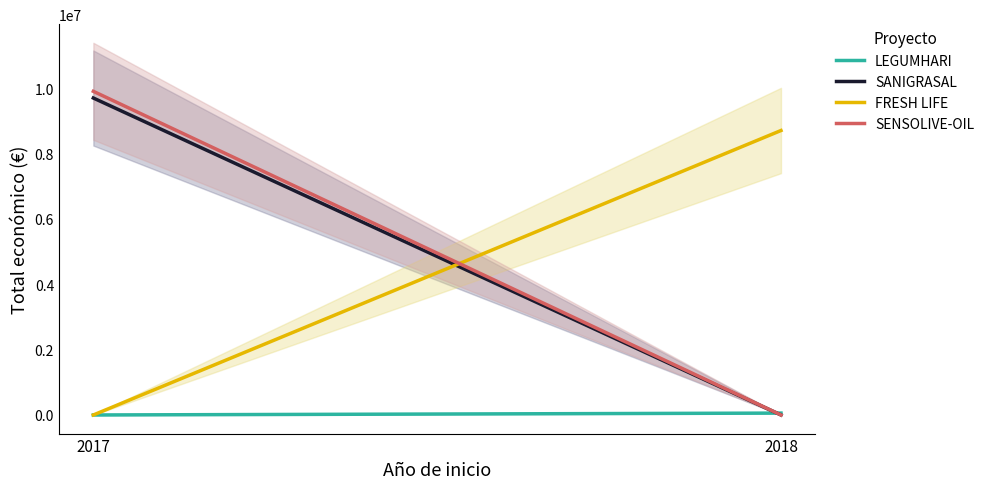

What is the difference between the maximum and minimum values in the LEGUMHARI series?

57500